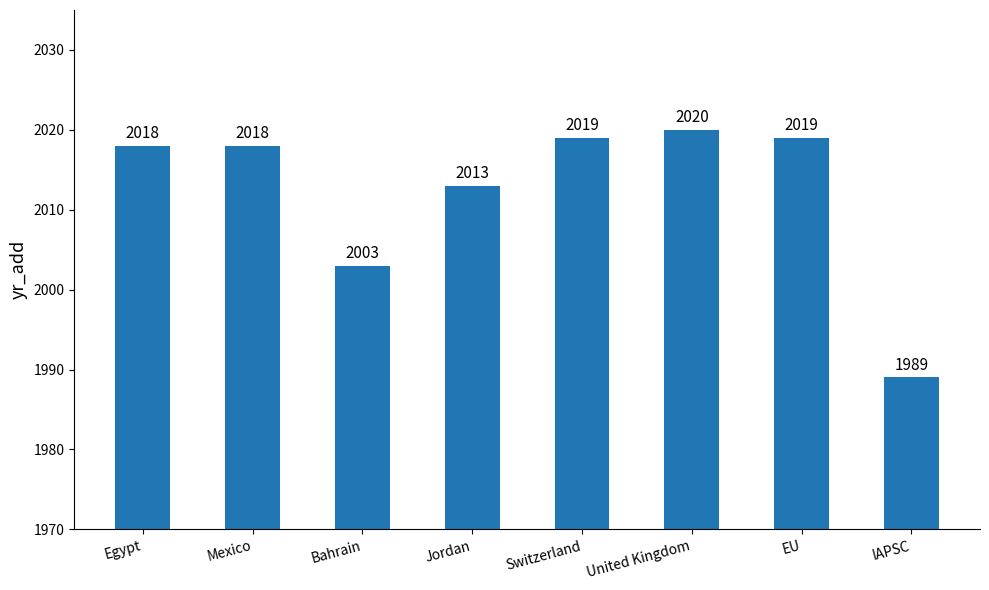

Is it true that the value at Bahrain is 2003?

True